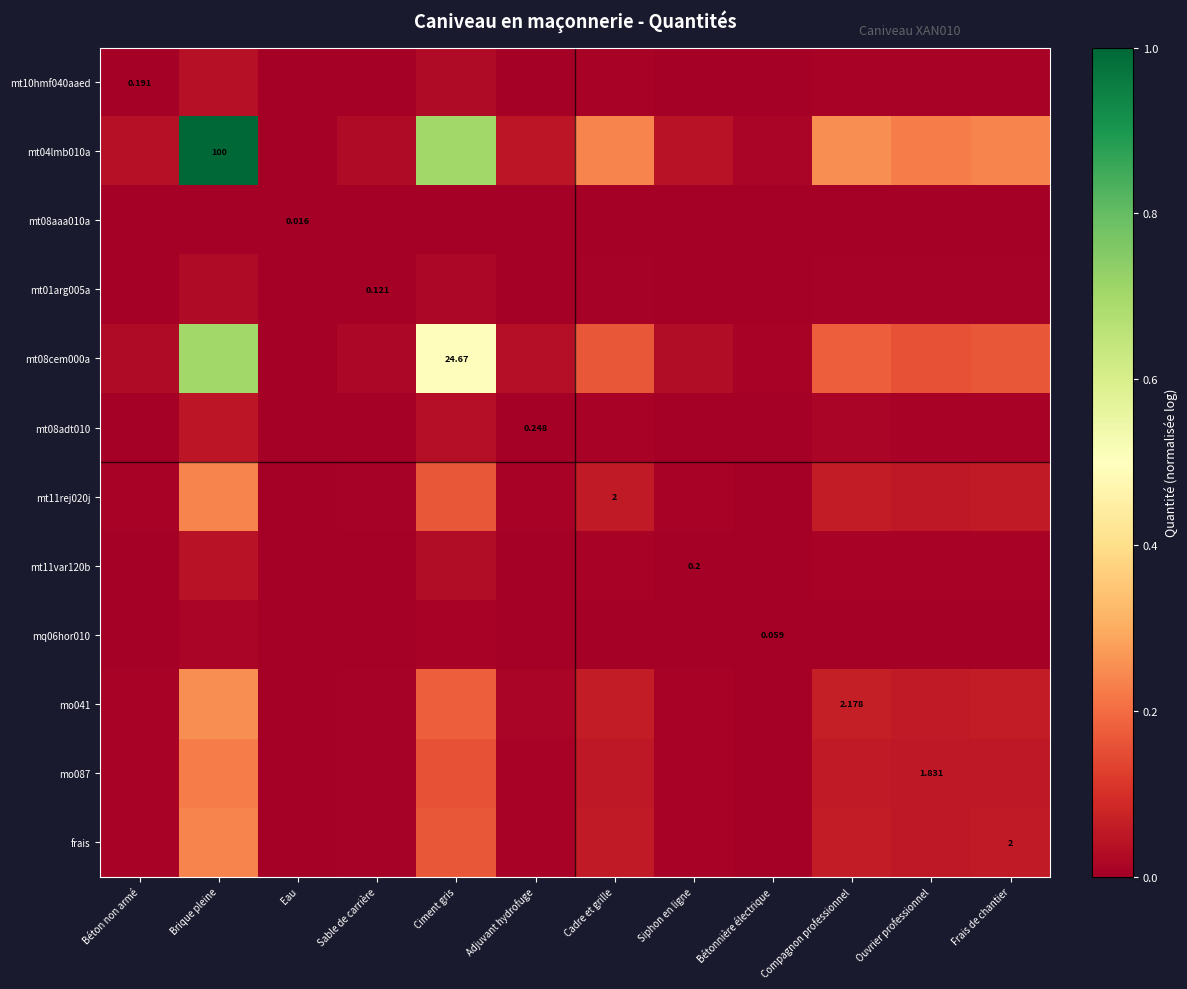

At which category is the sum across all series the highest?

Brique pleine